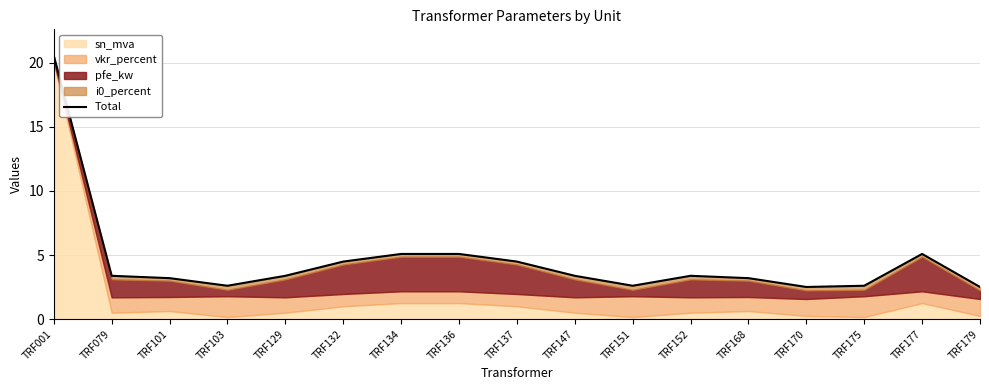

List the labels in order of value, smallest first.

TRF170, TRF179, TRF103, TRF151, TRF175, TRF101, TRF168, TRF079, TRF129, TRF147, TRF152, TRF132, TRF137, TRF134, TRF136, TRF177, TRF001